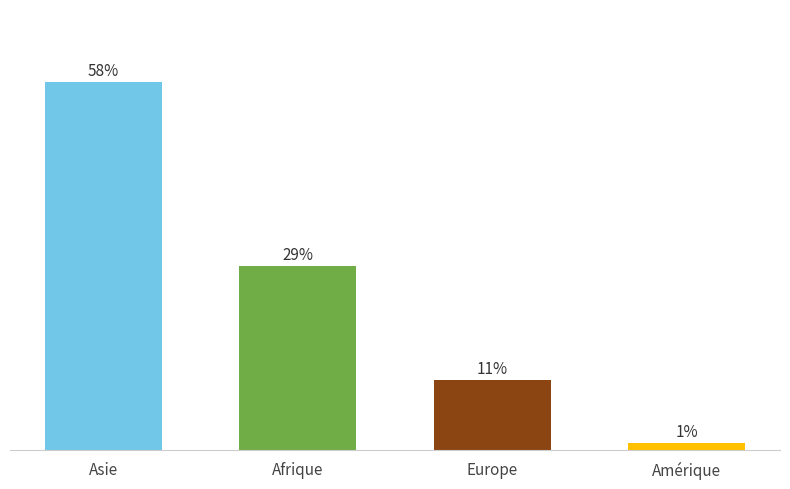

What is the label of the 1st bar from the right?

Amérique